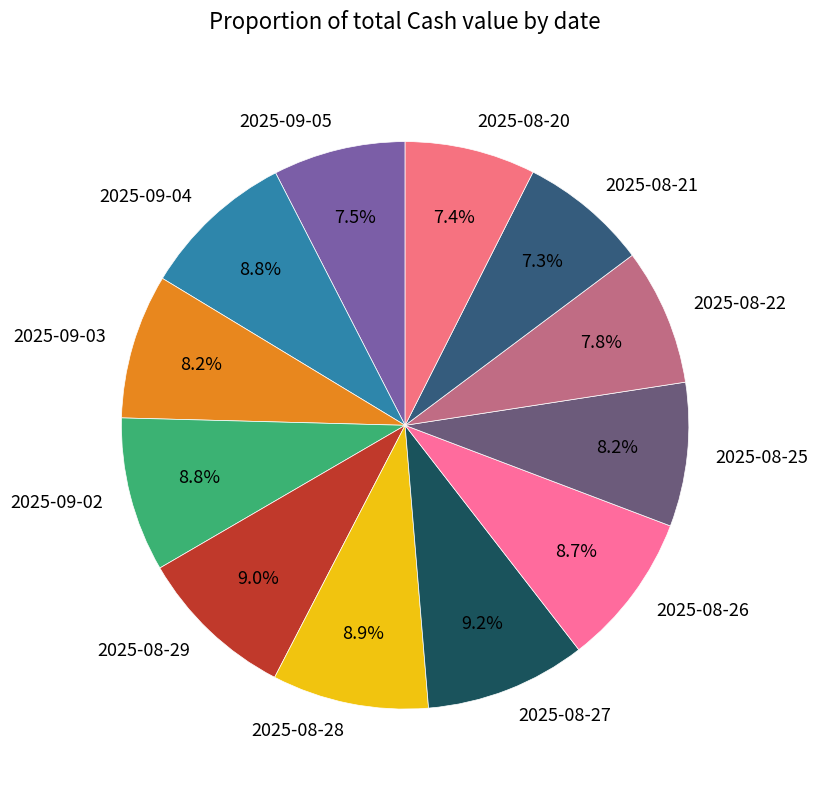

Combined, what portion of the pie is 2025-08-27 and 2025-09-03?

17.4%